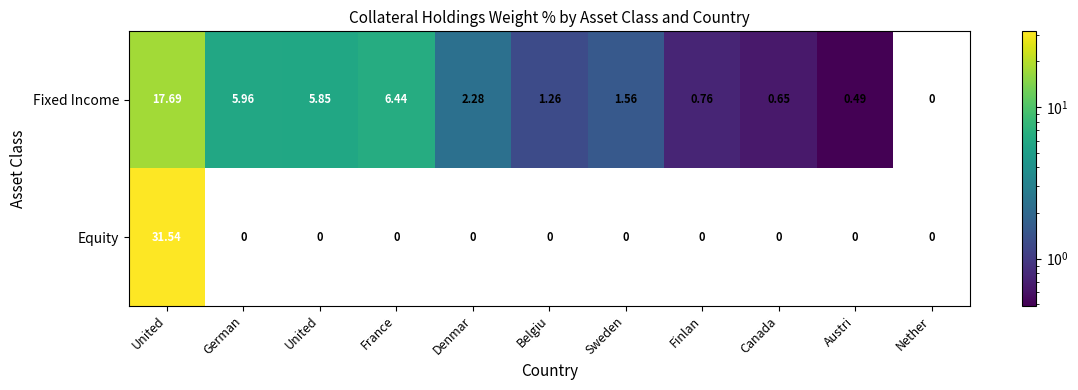

How many categories are shown in the chart?

11